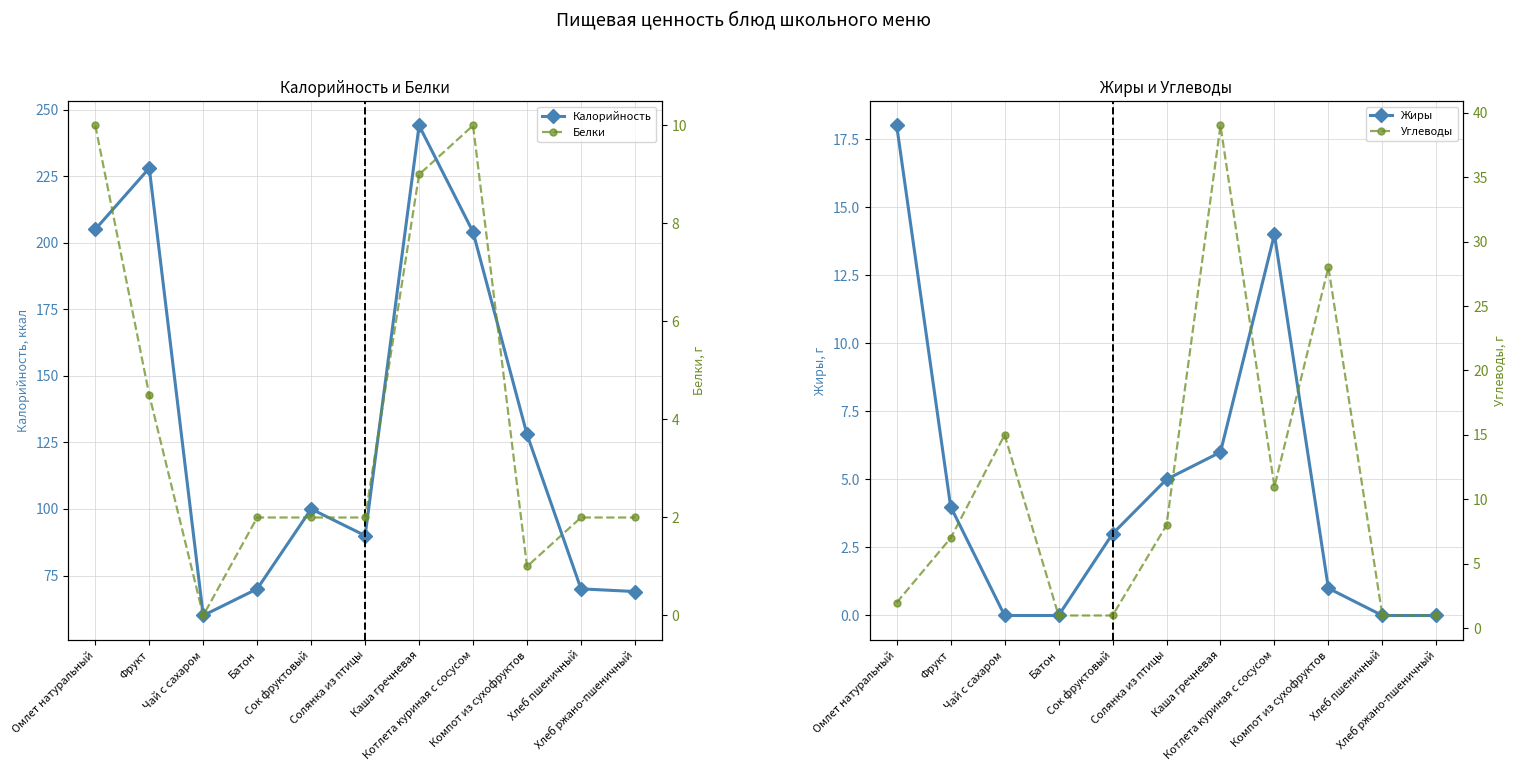

Is it true that Калорийность equals 69.0 at Хлеб ржано-пшеничный?

True